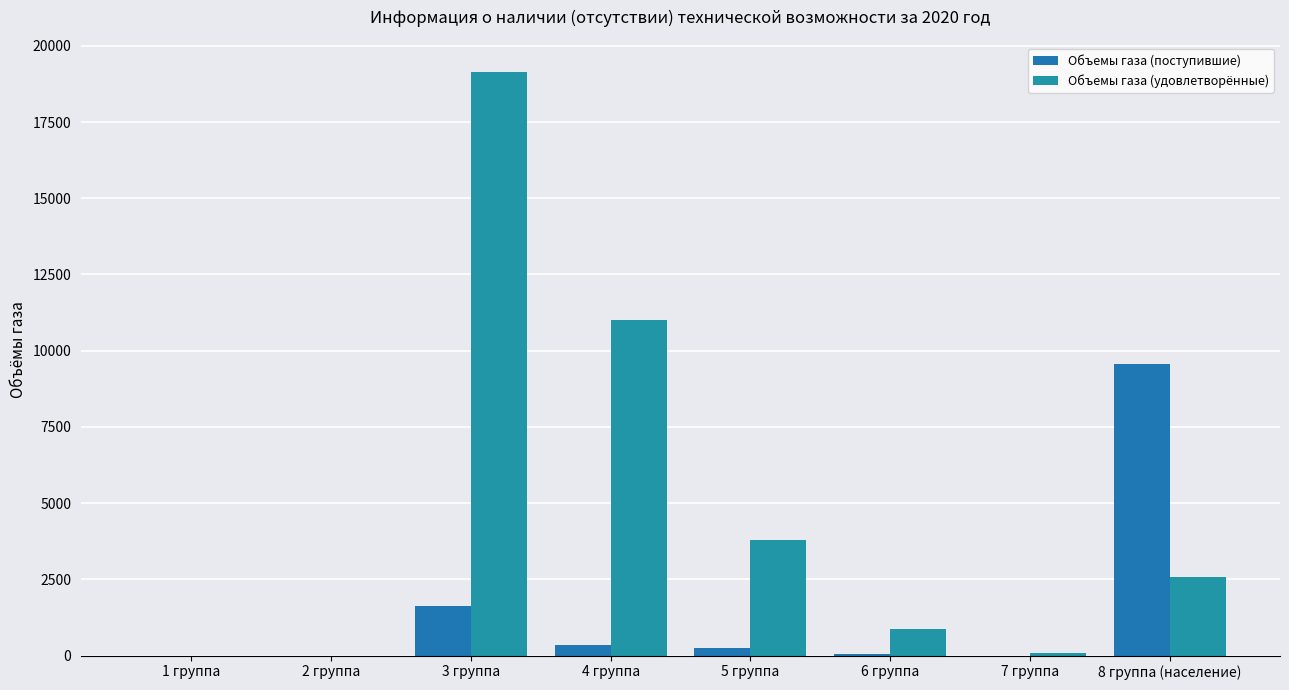

Count the number of categories in the chart.

8